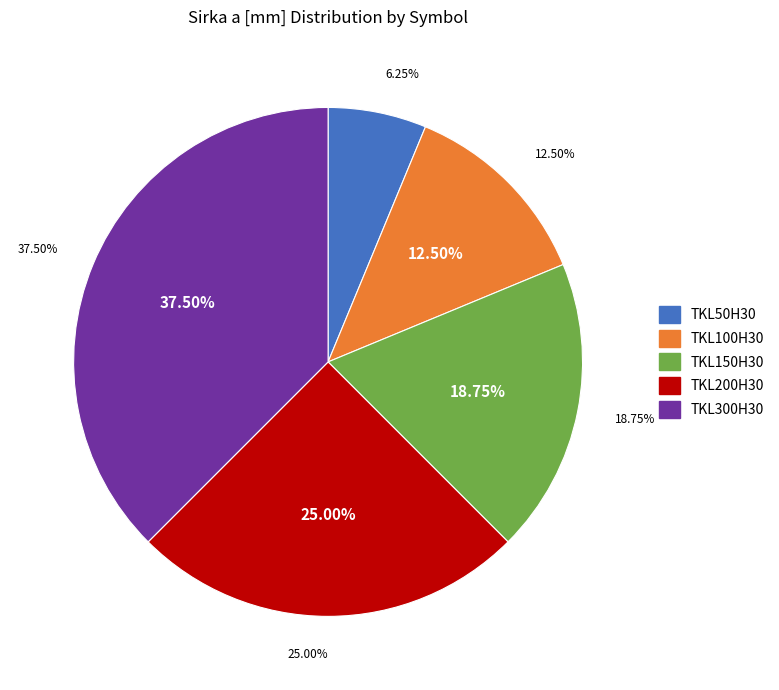

What percentage do TKL300H30 and TKL200H30 together represent?

62.5%